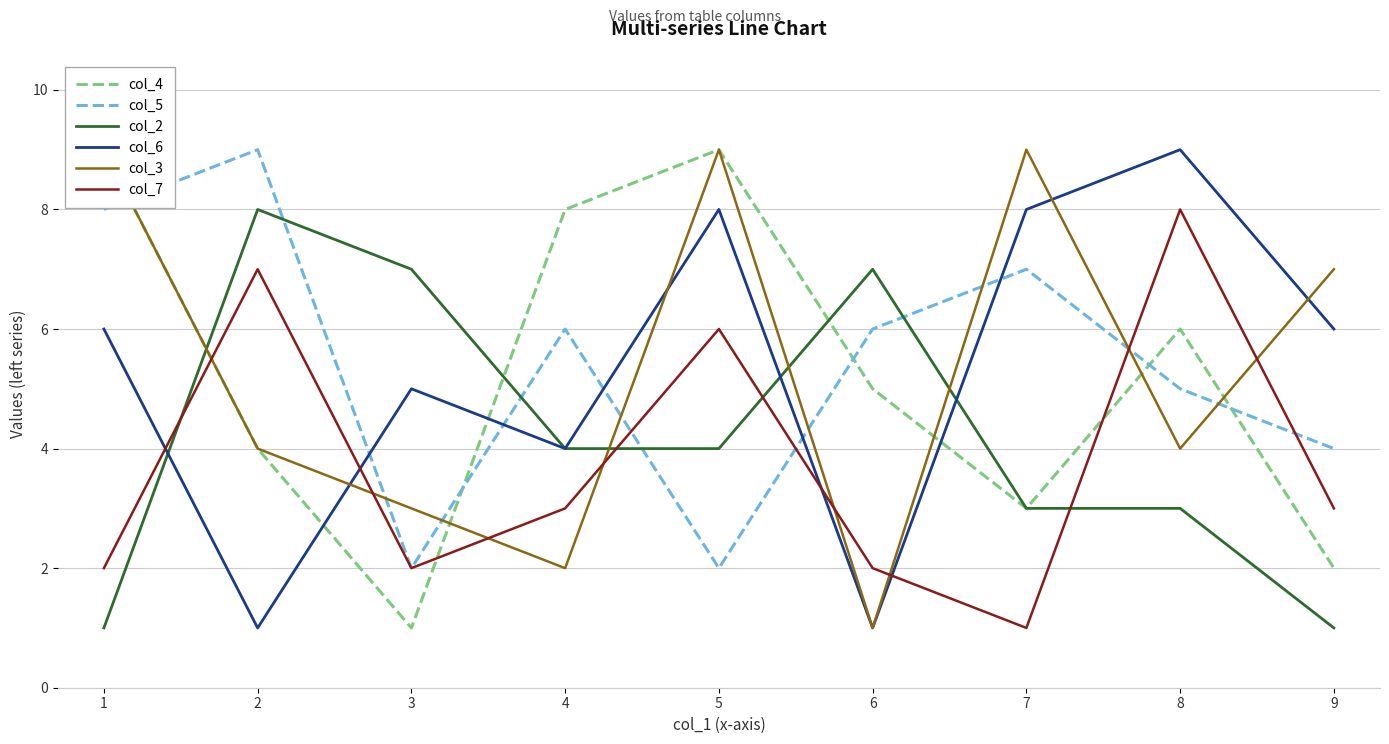

At which label does col_5 reach its peak?

2